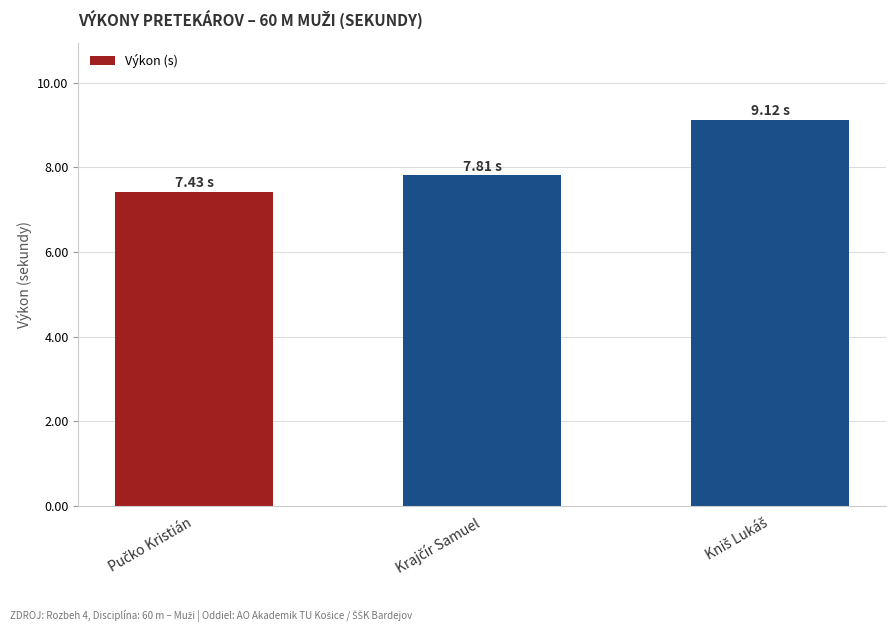

What is the average value?

8.1